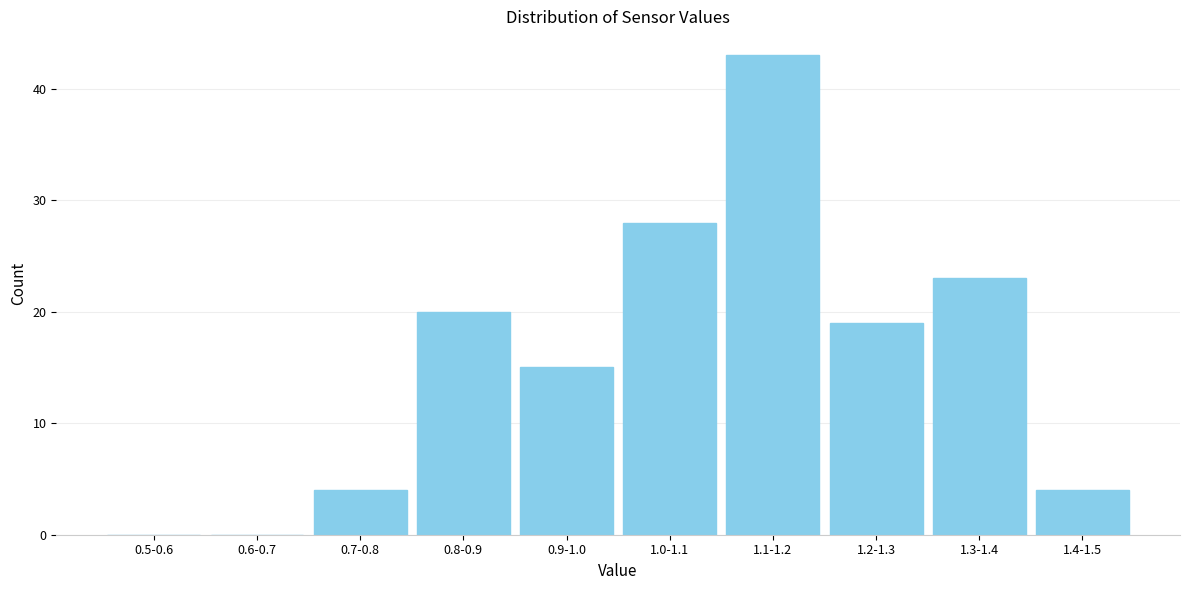

Reading right to left, what are all the values shown in this chart?

1.4-1.5=4	1.3-1.4=23	1.2-1.3=19	1.1-1.2=43	1.0-1.1=28	0.9-1.0=15	0.8-0.9=20	0.7-0.8=4	0.6-0.7=0	0.5-0.6=0